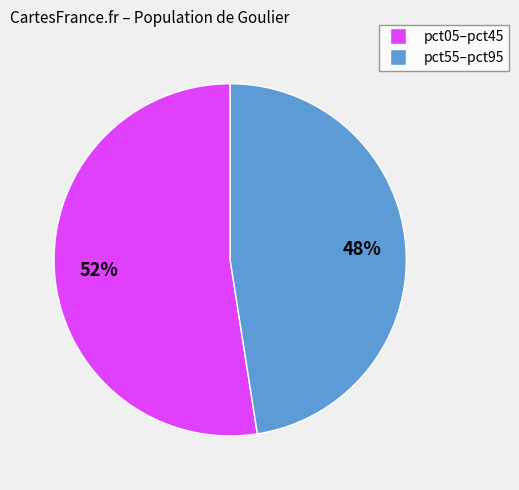

Is there any slice that represents more than half of the pie?

Yes